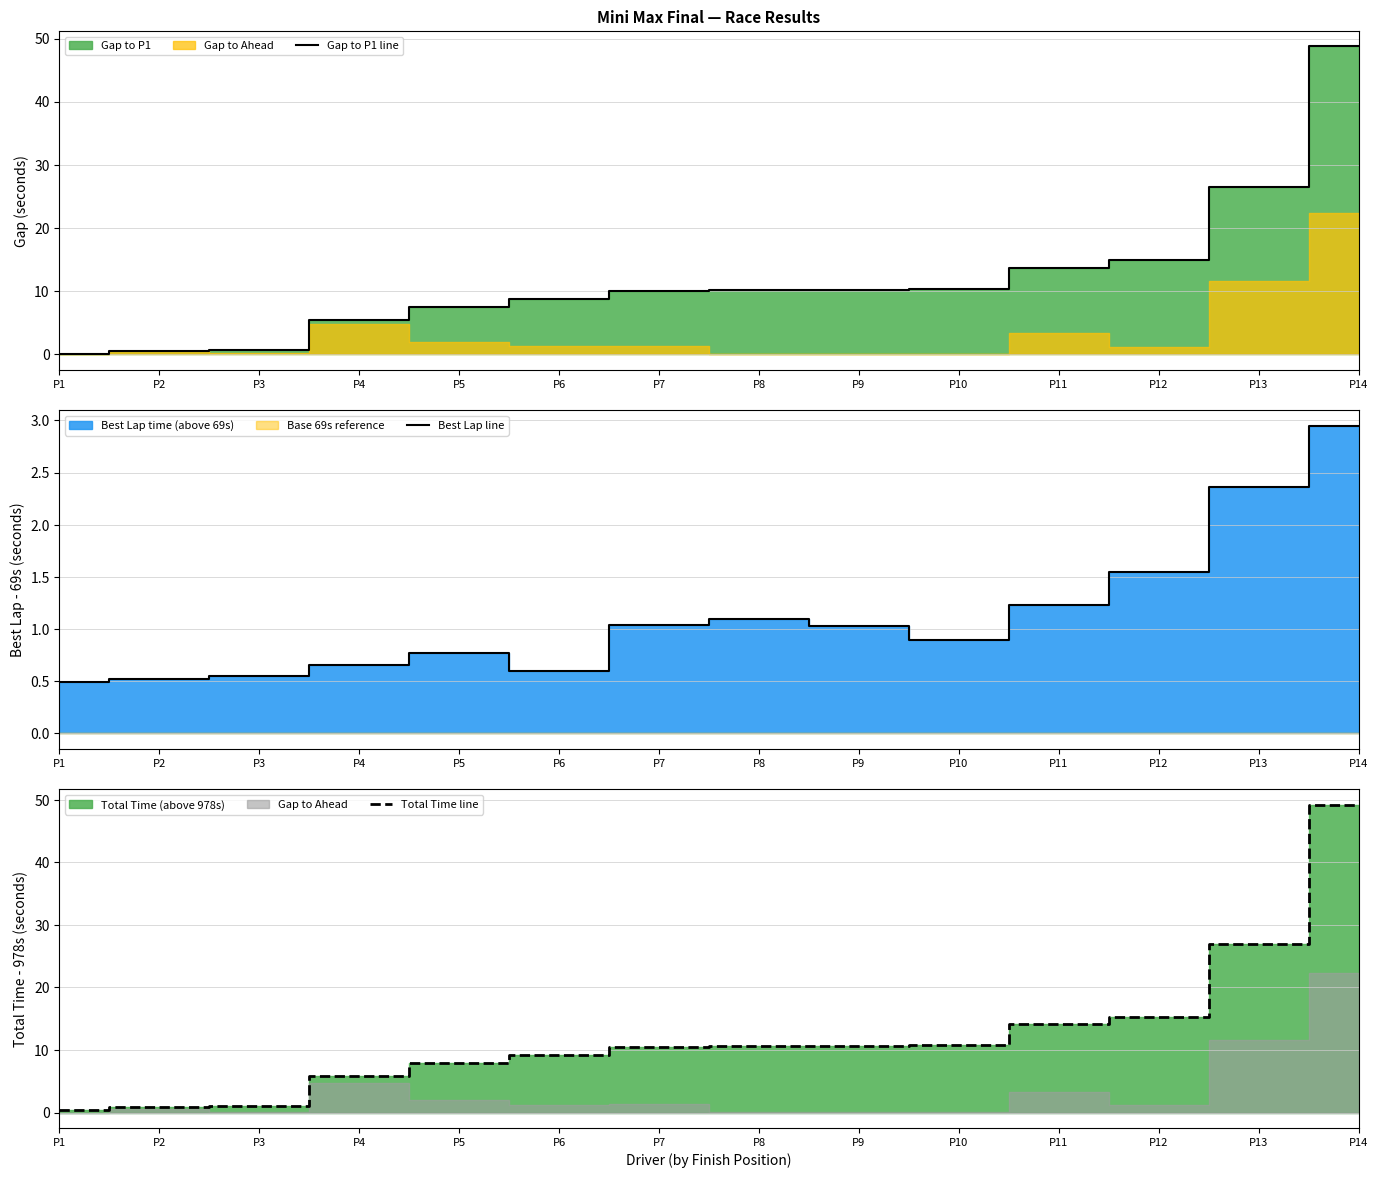

What is the difference between the Best Lap line values at P5 and P10?

0.1